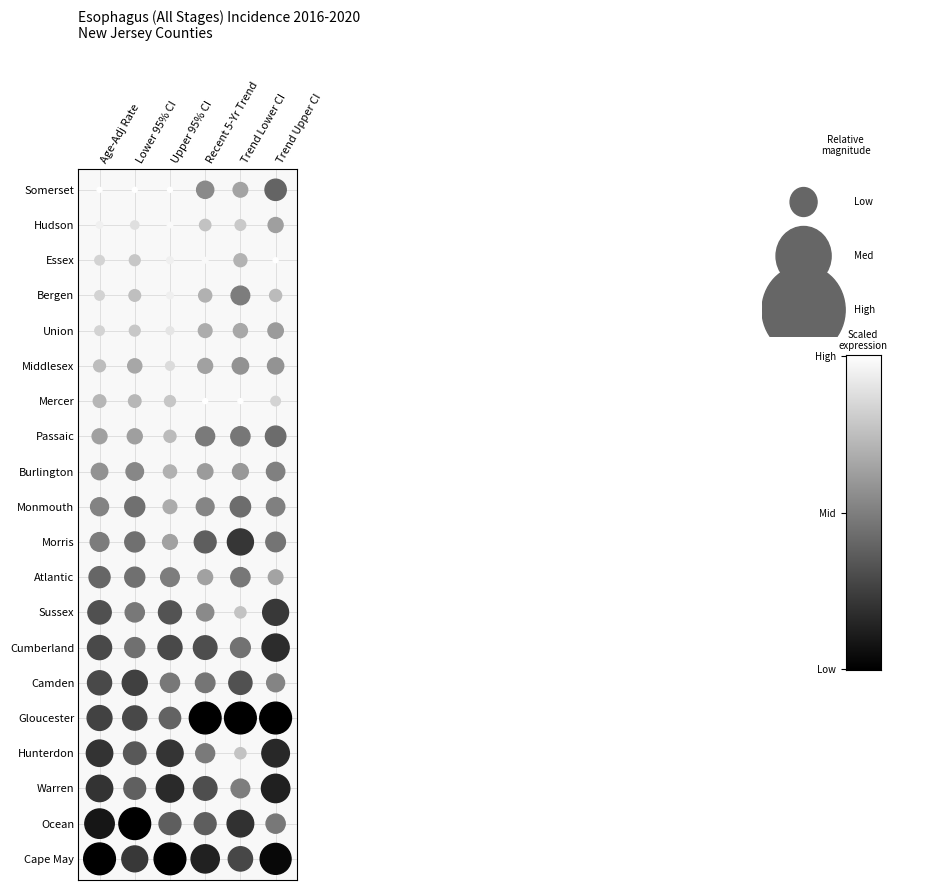

What is the average value of the Burlington series?

1.5